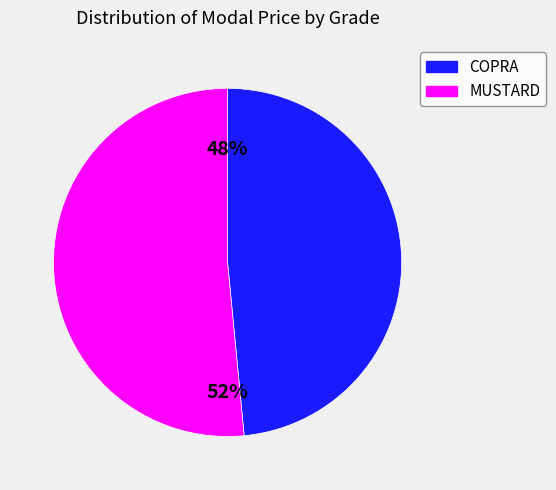

Count the number of slices in the pie.

2